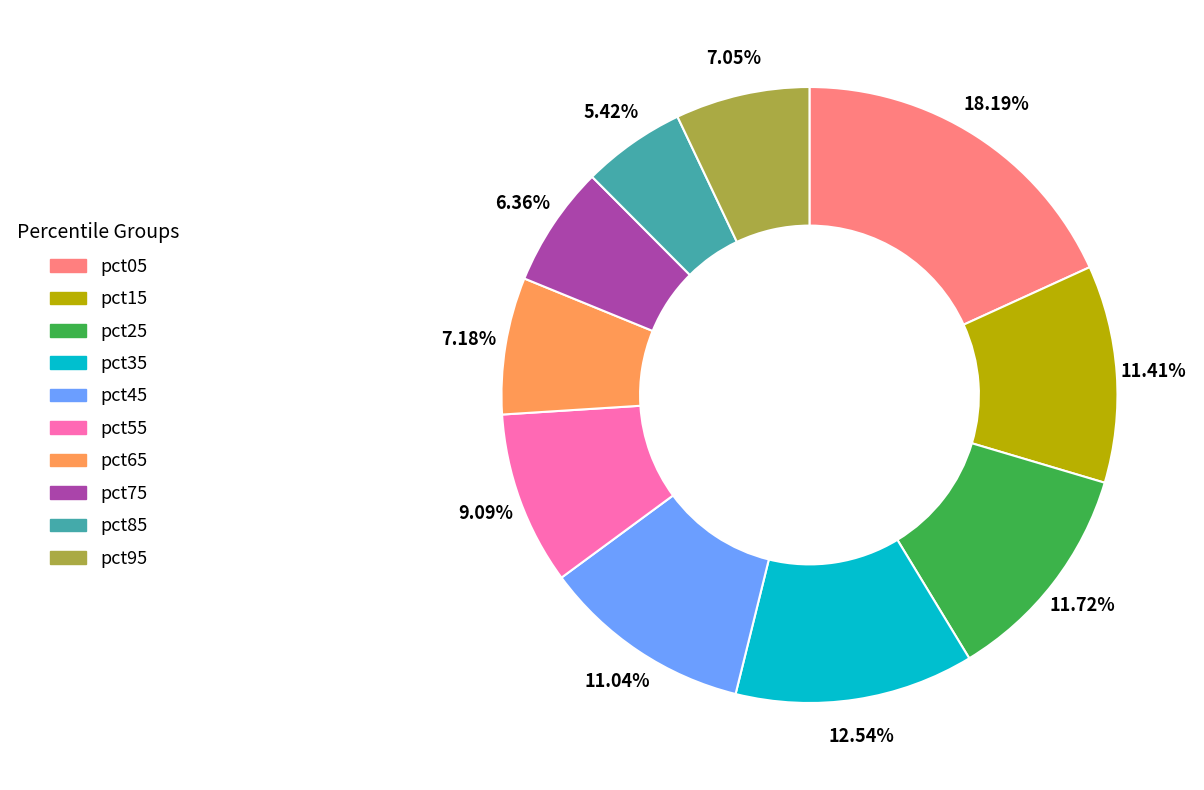

To the nearest percent, what portion does pct45 represent?

11%